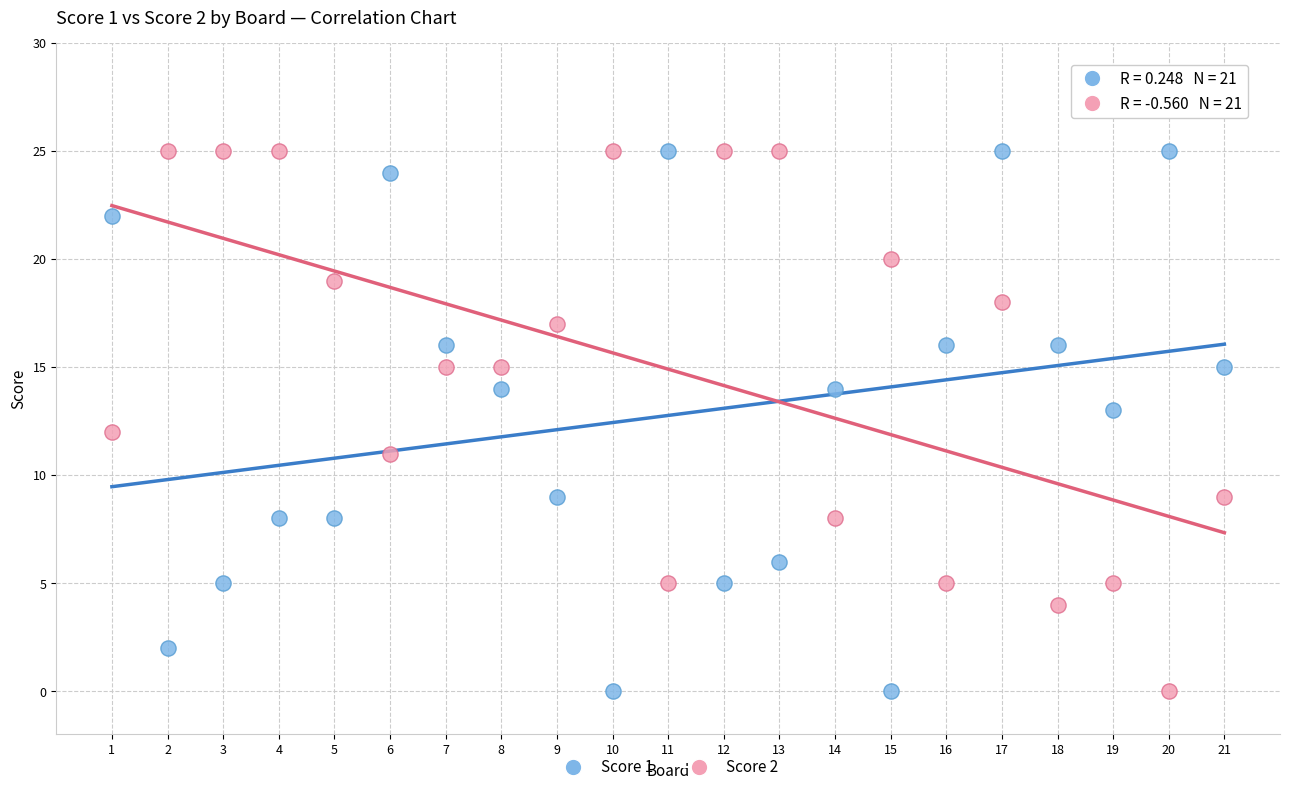

What is the X range (max minus min) for the scatter plot?

20